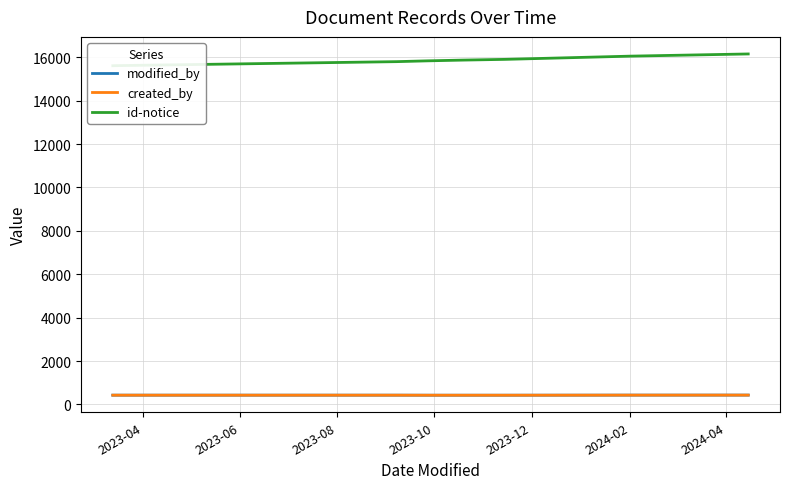

At 2024-02, list the series in order from largest to smallest.

id-notice, modified_by, created_by